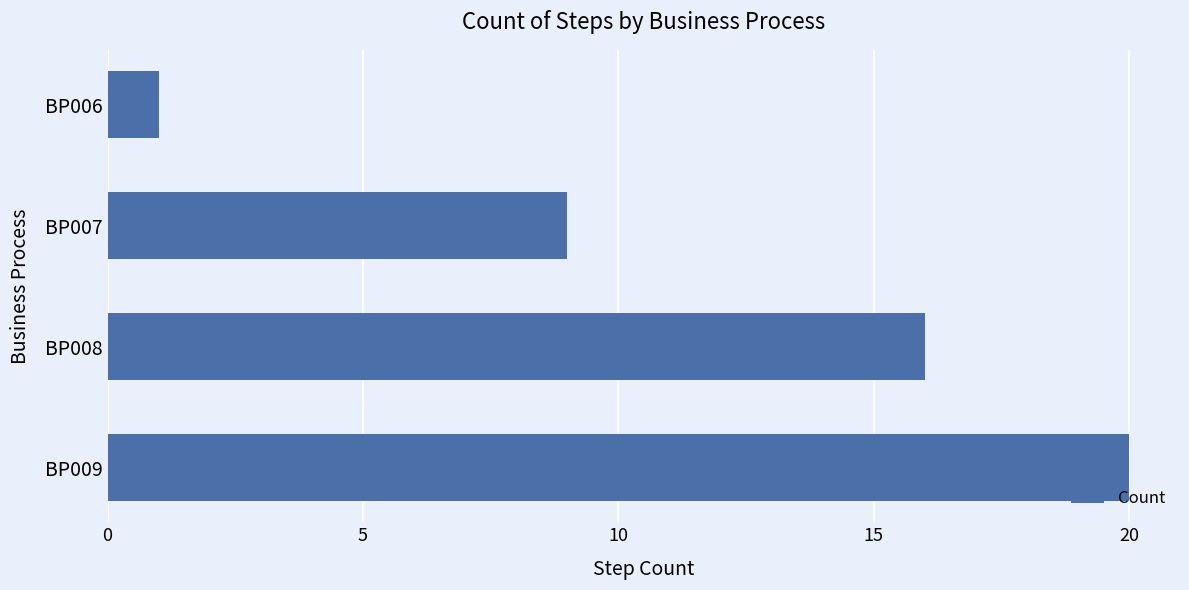

What is the difference between the maximum and minimum values?

19